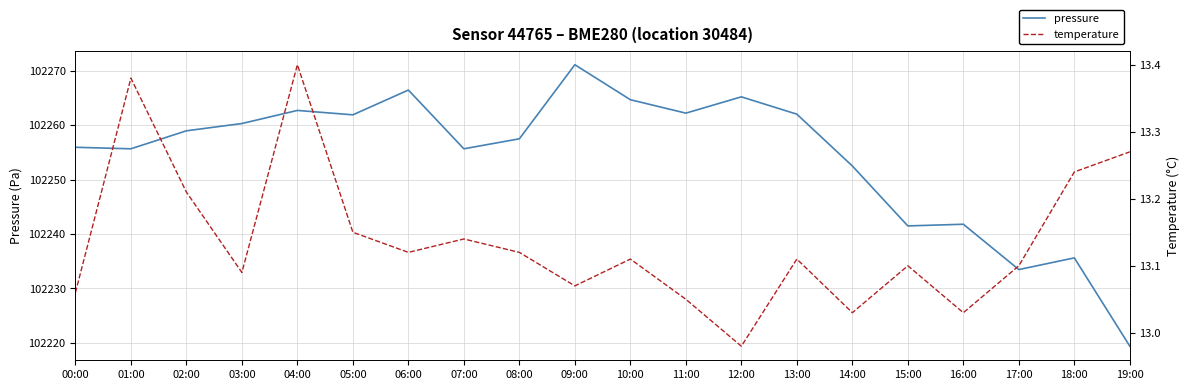

True or false: temperature and pressure intersect in this chart.

False